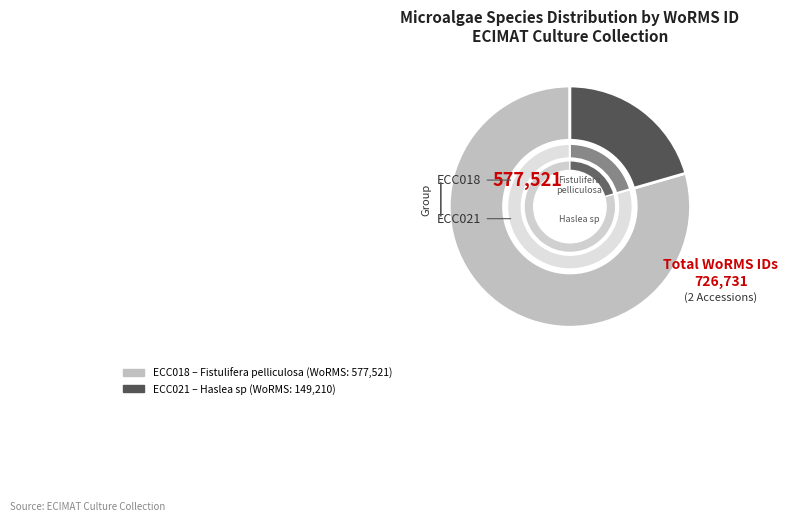

Does ECC018 account for over 50% of the chart?

Yes